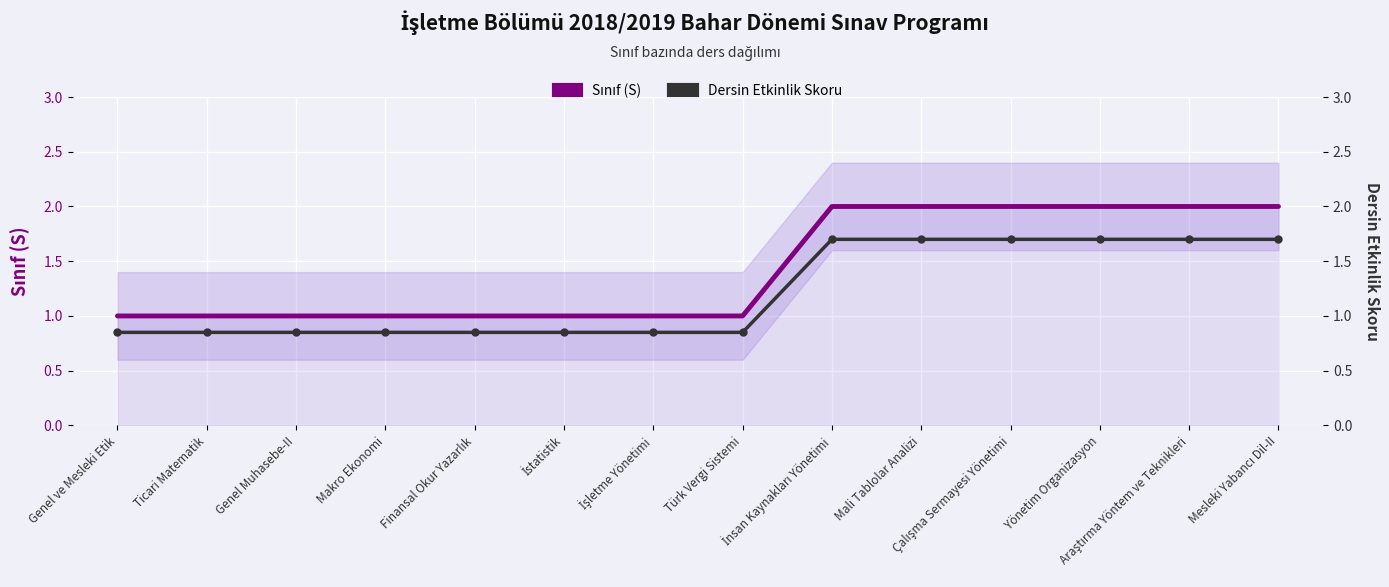

Rank the series at İşletme Yönetimi from highest to lowest value.

Sınıf (S), Dersin Etkinlik Skoru